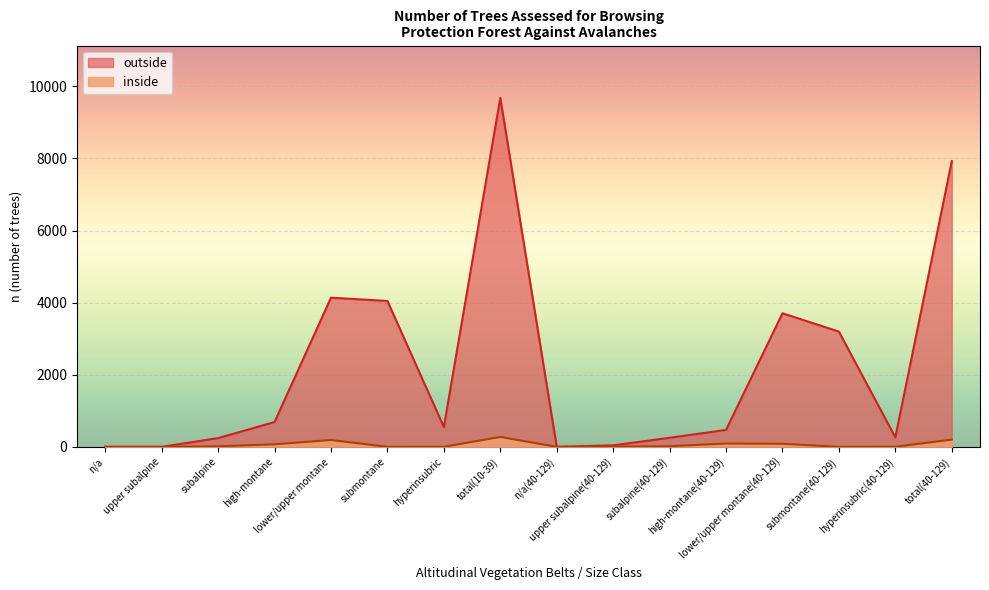

List the series in order of their peak value, highest first.

outside, inside